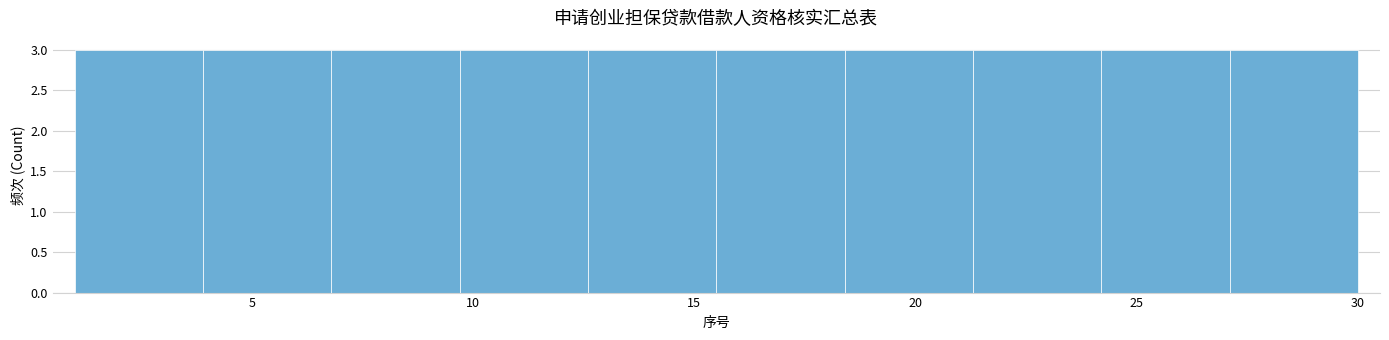

Reading left to right, transcribe this chart: for each bar, give the range it covers on the x-axis and its height. Neither the bar edges nor the heights are printed on the chart, so give them approximately, as read against the axes.

1.0 to 3.9: 3
3.9 to 6.8: 3
6.8 to 9.7: 3
9.7 to 12.6: 3
12.6 to 15.5: 3
15.5 to 18.4: 3
18.4 to 21.3: 3
21.3 to 24.2: 3
24.2 to 27.1: 3
27.1 to 30.0: 3